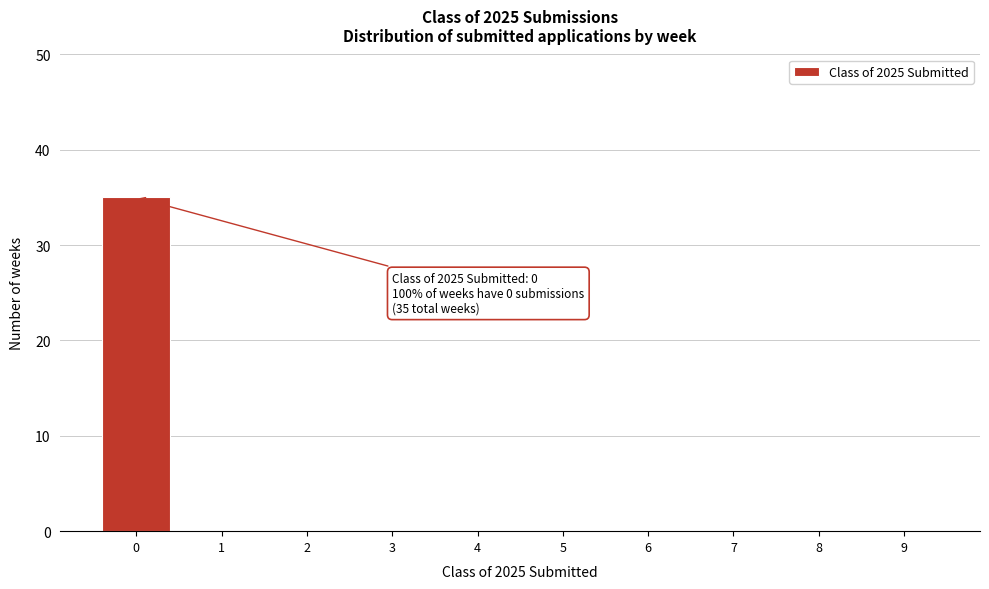

Reading left to right, list all the values displayed in this chart.

0=35	1=0	2=0	3=0	4=0	5=0	6=0	7=0	8=0	9=0